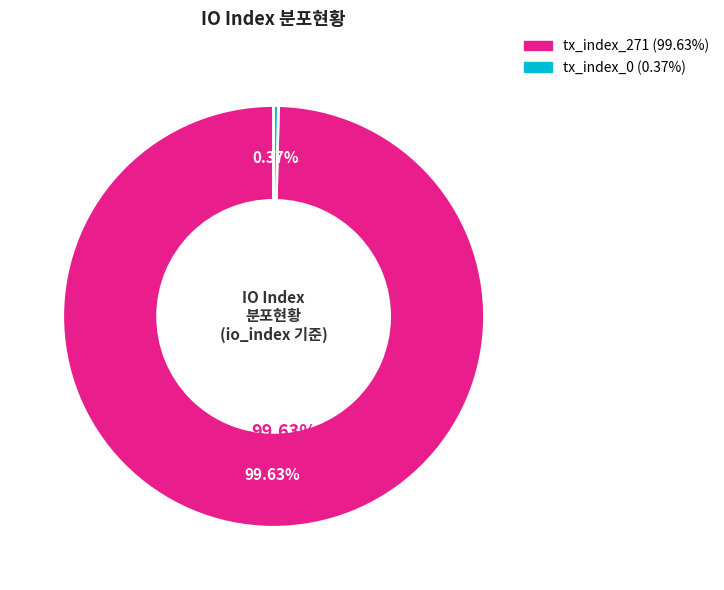

To the nearest percent, what is the average slice percentage?

50%